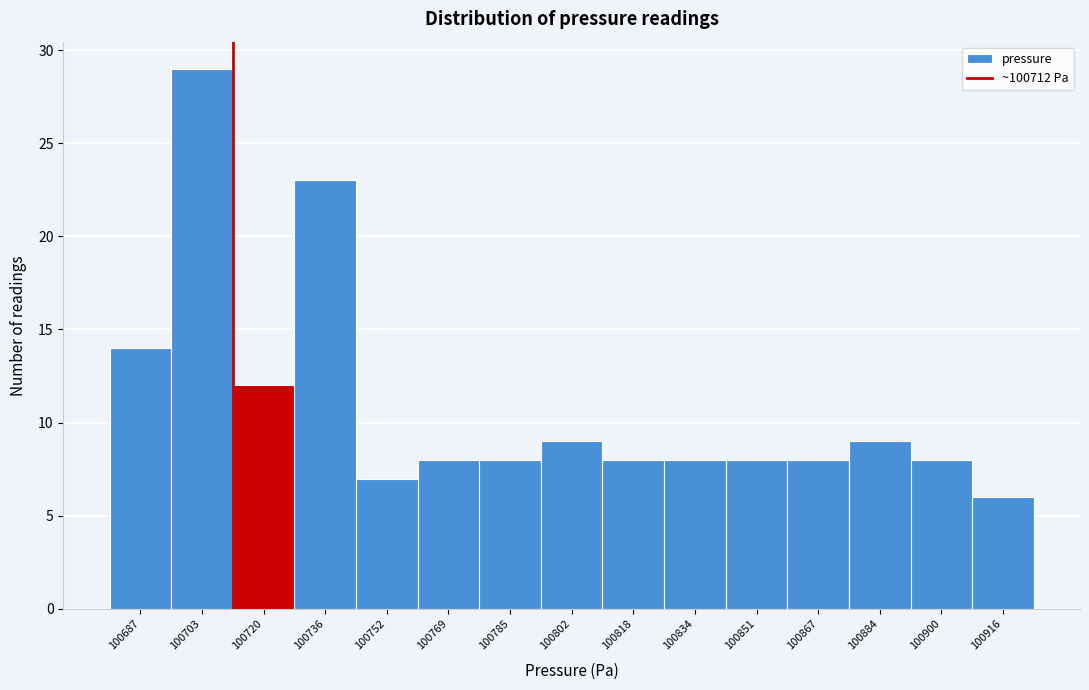

Reading left to right, transcribe this chart: for each bar, give the range it covers on the x-axis and its height. Neither the bar edges nor the heights are printed on the chart, so give them approximately, as read against the axes.

100680 to 100696: 14
100696 to 100712: 29
100712 to 100728: 12
100728 to 100744: 23
100744 to 100762: 7
100762 to 100778: 8
100778 to 100794: 8
100794 to 100810: 9
100810 to 100826: 8
100826 to 100844: 8
100844 to 100860: 8
100860 to 100876: 8
100876 to 100892: 9
100892 to 100908: 8
100908 to 100926: 6